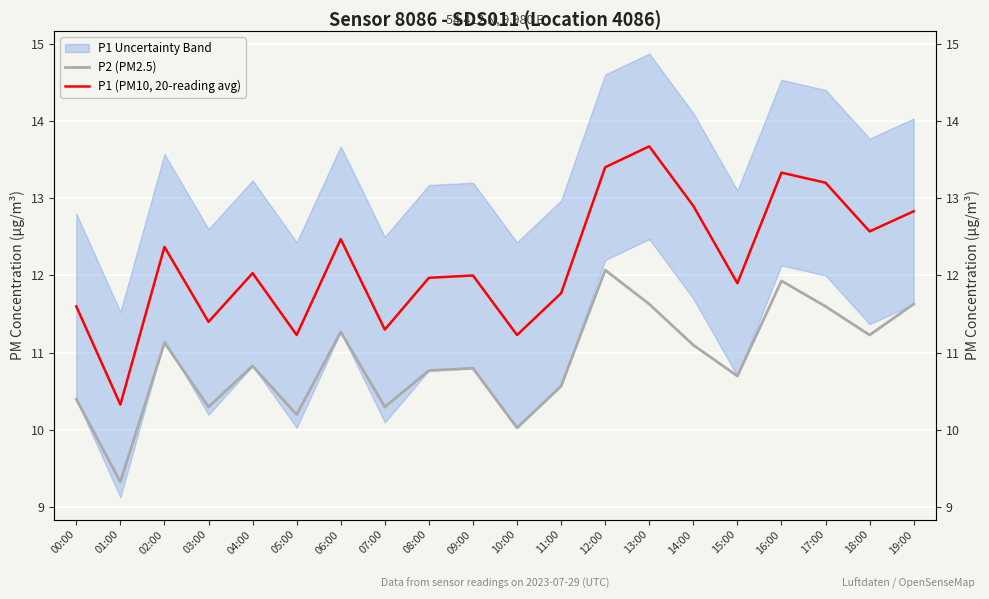

True or false: P2 (PM2.5) and P1 (PM10, 20-reading avg) intersect in this chart.

False